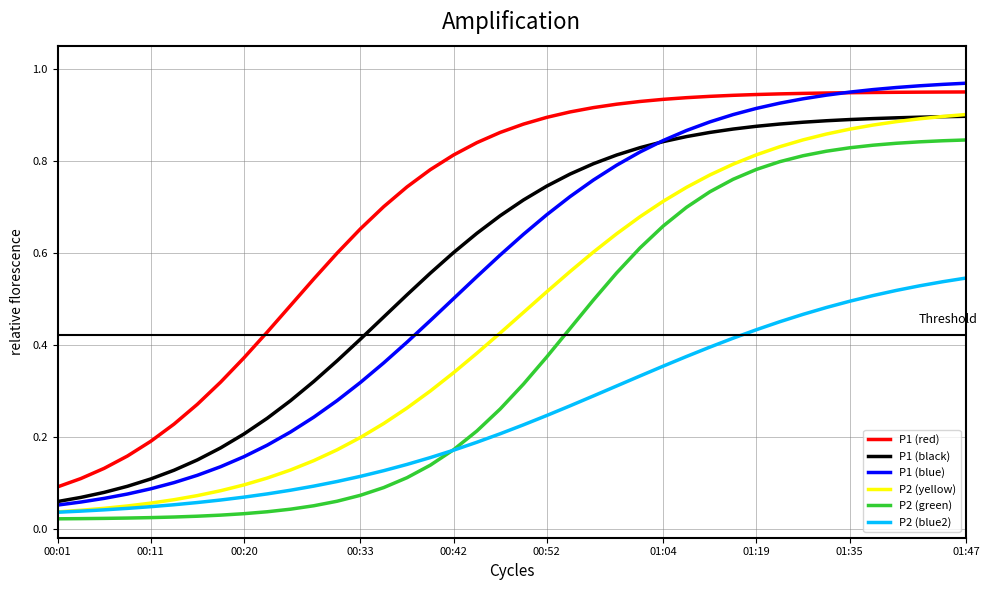

True or false: P1 (black) and P2 (green) cross at least once.

False